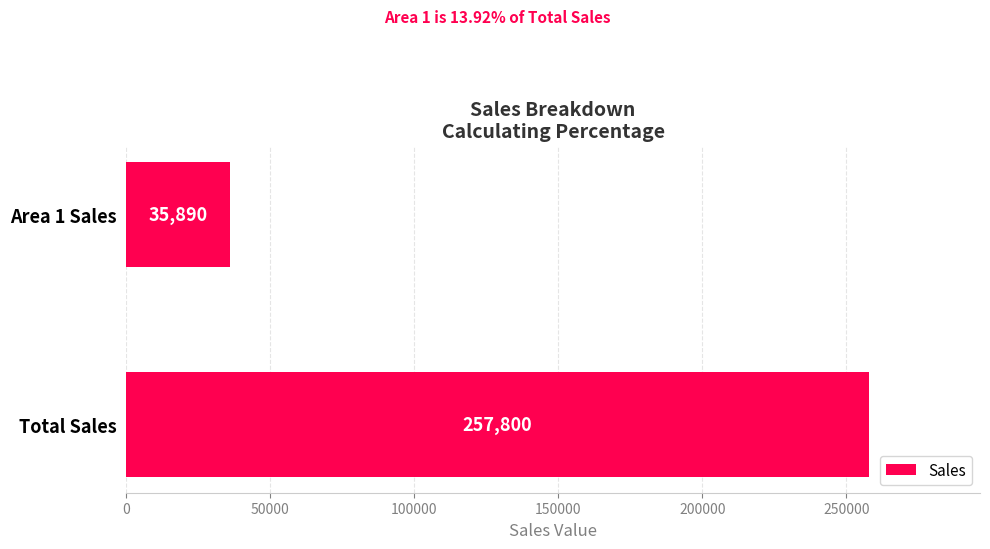

The value at Total Sales is 257800. True or false?

True